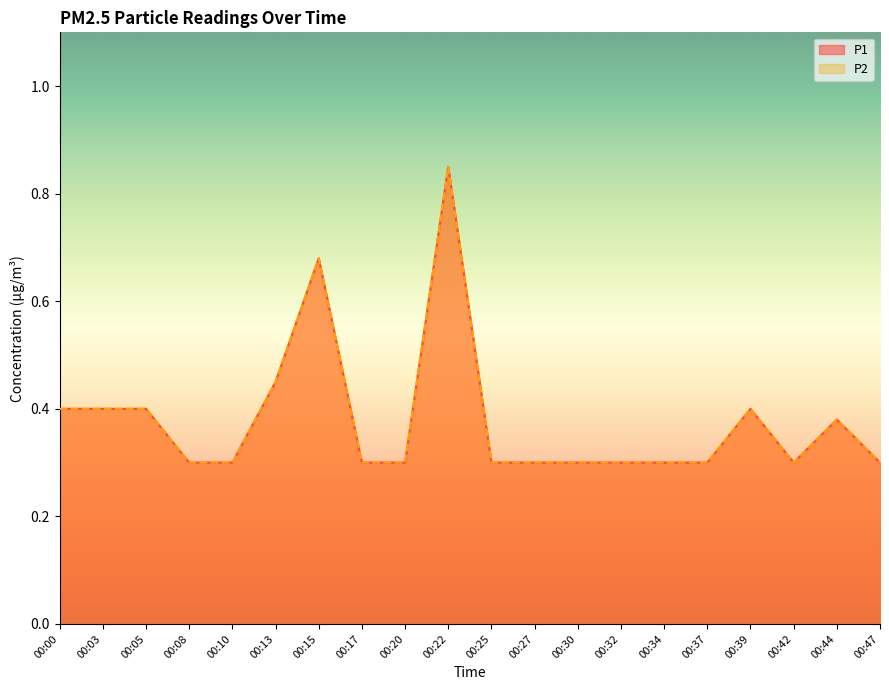

Which series has the largest range (max minus min)?

P1